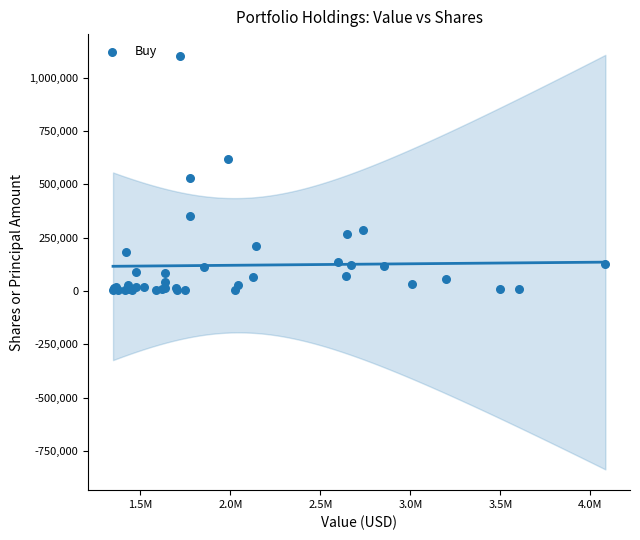

What Y value in the scatter plot is closest to 552801?

529812